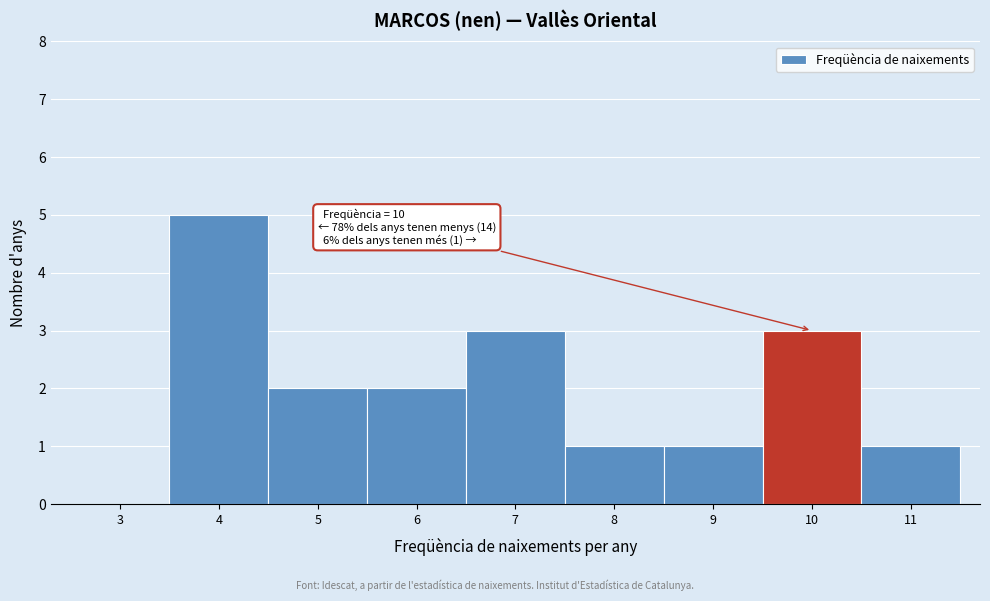

Reading left to right, transcribe all the data shown in this chart.

3=0	4=5	5=2	6=2	7=3	8=1	9=1	10=3	11=1